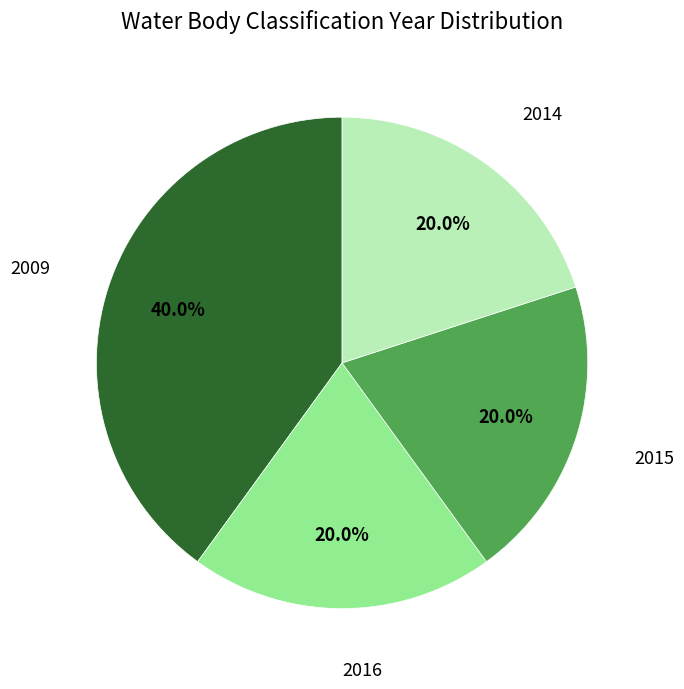

What is the total percentage of 2015 and 2009?

60.0%